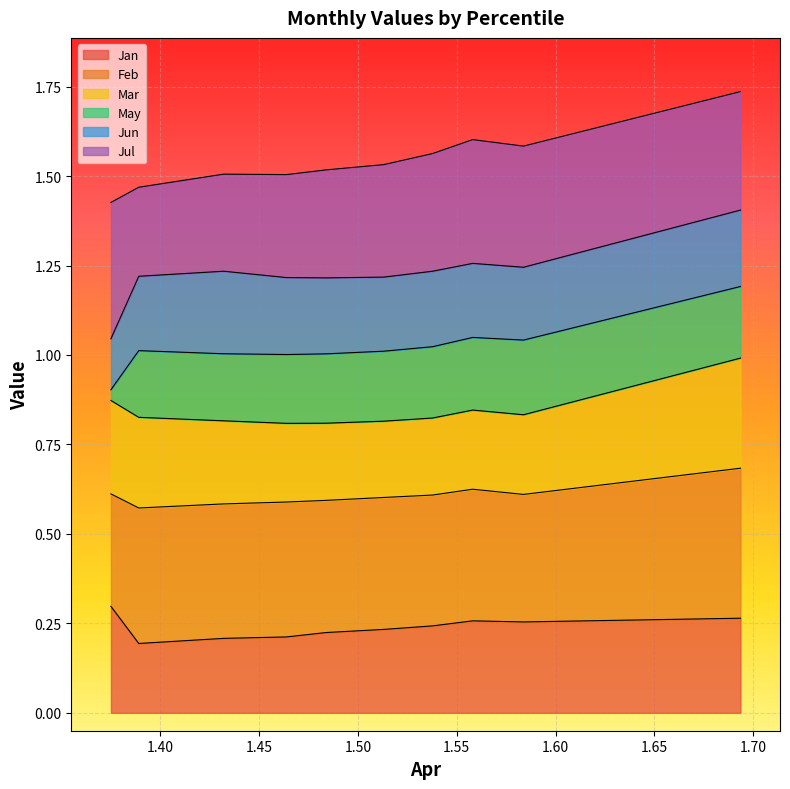

Rank the series at pct45 from highest to lowest value.

Feb, Jul, Jan, Mar, Jun, May